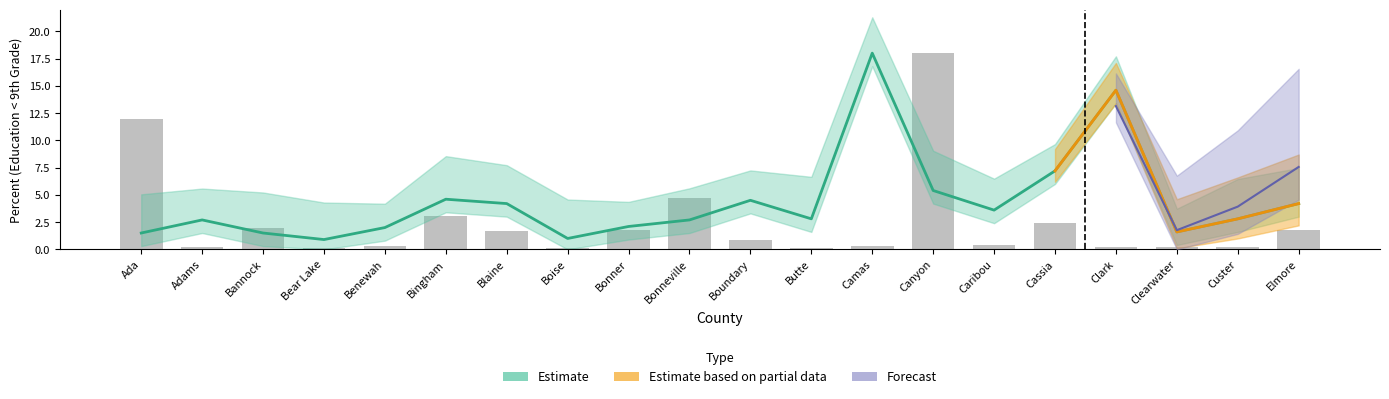

The chart shows a value of 0.3 at Benewah. True or false?

True